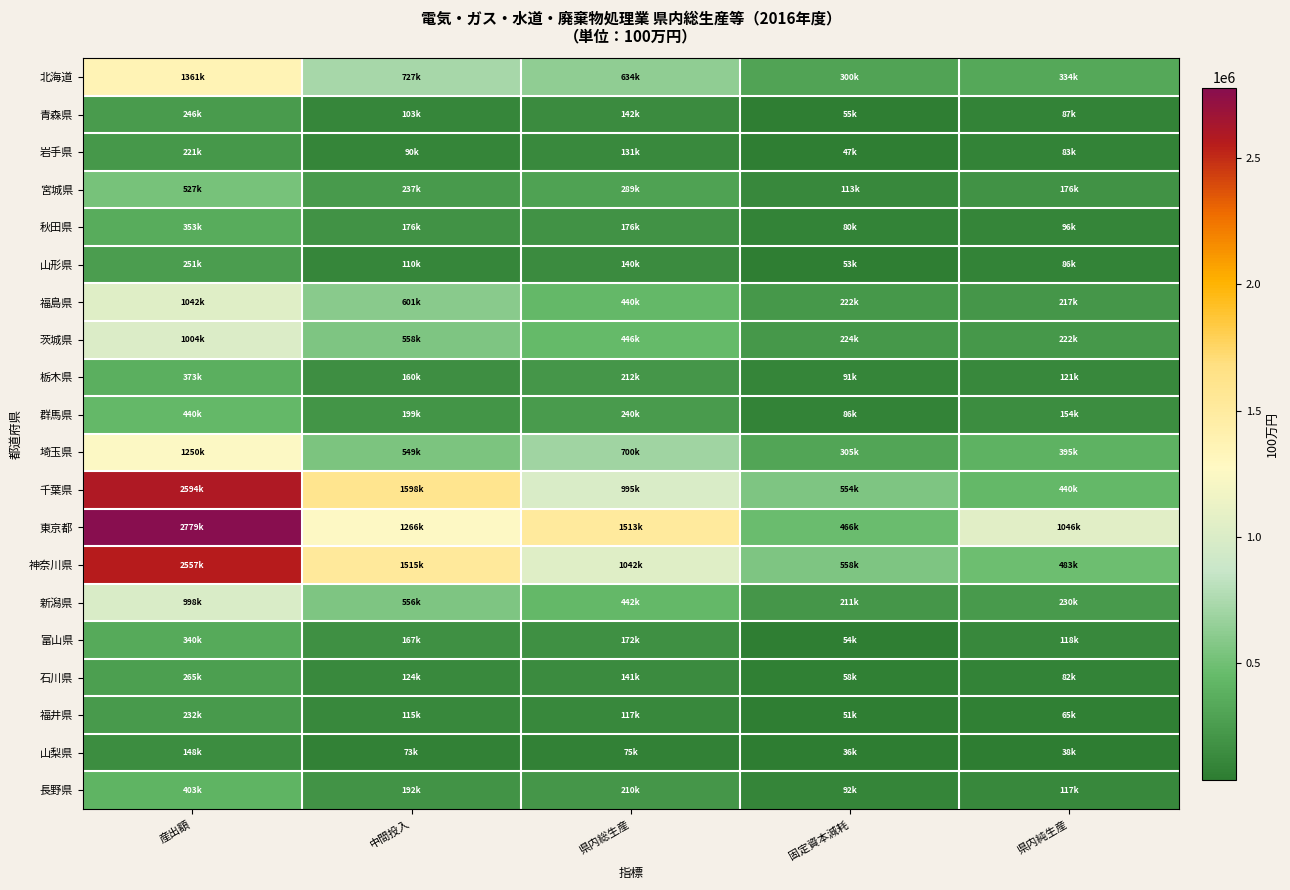

Reading left to right, list all the values displayed in this chart.

北海道: 産出額=1361890	中間投入=727360	県内総生産=634530	固定資本減耗=300058	県内純生産=334472
青森県: 産出額=246024	中間投入=103130	県内総生産=142894	固定資本減耗=55232	県内純生産=87661
岩手県: 産出額=221763	中間投入=90389	県内総生産=131374	固定資本減耗=47675	県内純生産=83699
宮城県: 産出額=527903	中間投入=237990	県内総生産=289913	固定資本減耗=113472	県内純生産=176441
秋田県: 産出額=353074	中間投入=176375	県内総生産=176699	固定資本減耗=80475	県内純生産=96224
山形県: 産出額=251110	中間投入=110455	県内総生産=140655	固定資本減耗=53851	県内純生産=86804
福島県: 産出額=1042029	中間投入=601545	県内総生産=440484	固定資本減耗=222839	県内純生産=217645
茨城県: 産出額=1004838	中間投入=558292	県内総生産=446546	固定資本減耗=224507	県内純生産=222039
栃木県: 産出額=373201	中間投入=160244	県内総生産=212957	固定資本減耗=91444	県内純生産=121513
群馬県: 産出額=440556	中間投入=199598	県内総生産=240958	固定資本減耗=86854	県内純生産=154103
埼玉県: 産出額=1250412	中間投入=549418	県内総生産=700994	固定資本減耗=305950	県内純生産=395044
千葉県: 産出額=2594372	中間投入=1598934	県内総生産=995438	固定資本減耗=554915	県内純生産=440523
東京都: 産出額=2779985	中間投入=1266974	県内総生産=1513011	固定資本減耗=466830	県内純生産=1046180
神奈川県: 産出額=2557995	中間投入=1515902	県内総生産=1042093	固定資本減耗=558680	県内純生産=483413
新潟県: 産出額=998658	中間投入=556519	県内総生産=442139	固定資本減耗=211757	県内純生産=230382
富山県: 産出額=340800	中間投入=167855	県内総生産=172945	固定資本減耗=54682	県内純生産=118264
石川県: 産出額=265492	中間投入=124447	県内総生産=141045	固定資本減耗=58922	県内純生産=82123
福井県: 産出額=232983	中間投入=115778	県内総生産=117205	固定資本減耗=51856	県内純生産=65349
山梨県: 産出額=148700	中間投入=73644	県内総生産=75056	固定資本減耗=36675	県内純生産=38381
長野県: 産出額=403000	中間投入=192637	県内総生産=210363	固定資本減耗=92701	県内純生産=117662